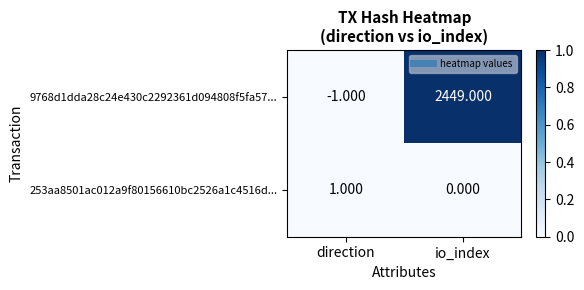

Rank the categories by 253aa8501ac012a9f80156610bc2526a1c4516d... value from lowest to highest.

io_index, direction